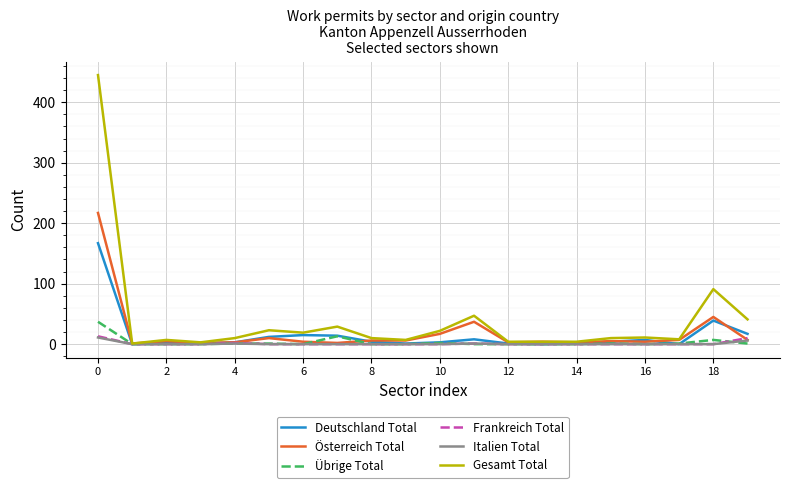

Which series has the largest total across all categories?

Gesamt Total